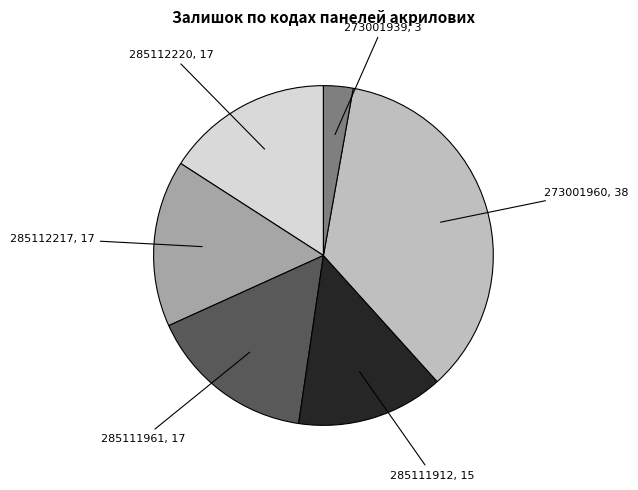

Which category has the smallest portion of the pie?

273001939